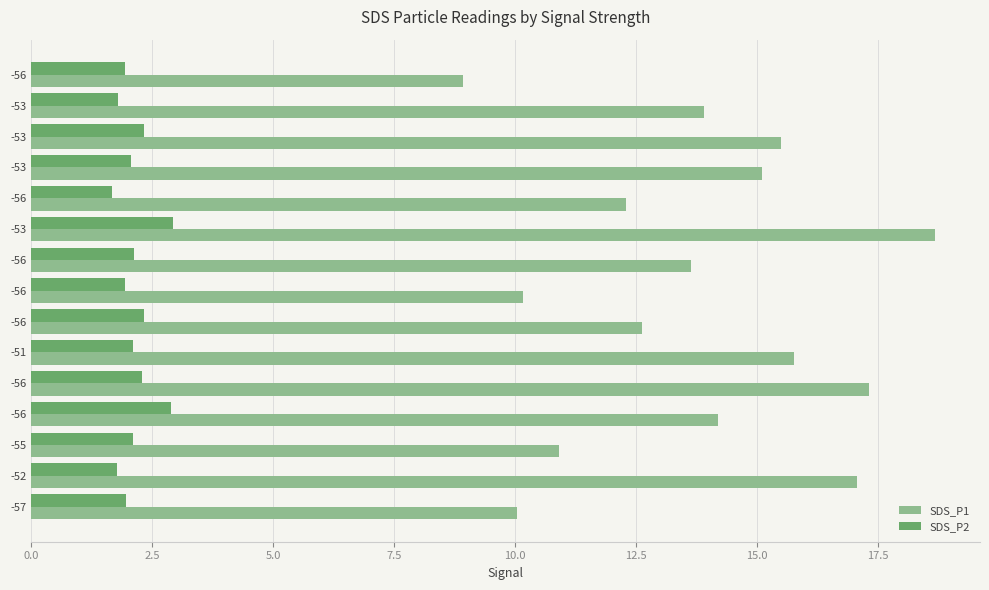

How many distinct data groups are displayed?

2